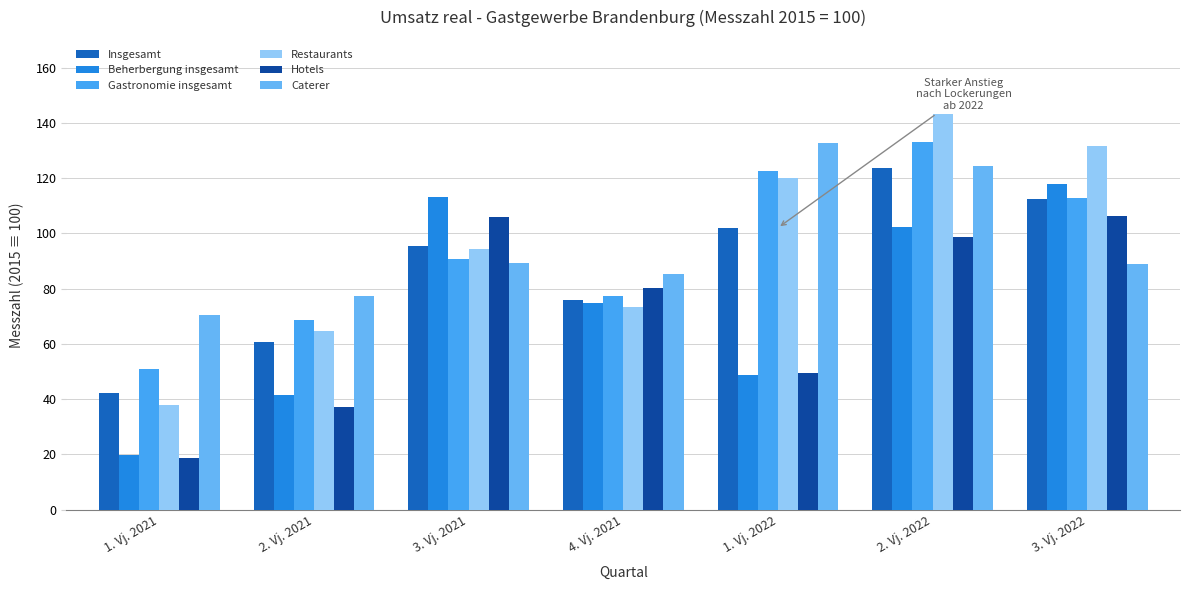

Rank the series by their maximum value, from highest to lowest.

Restaurants, Gastronomie insgesamt, Caterer, Insgesamt, Beherbergung insgesamt, Hotels